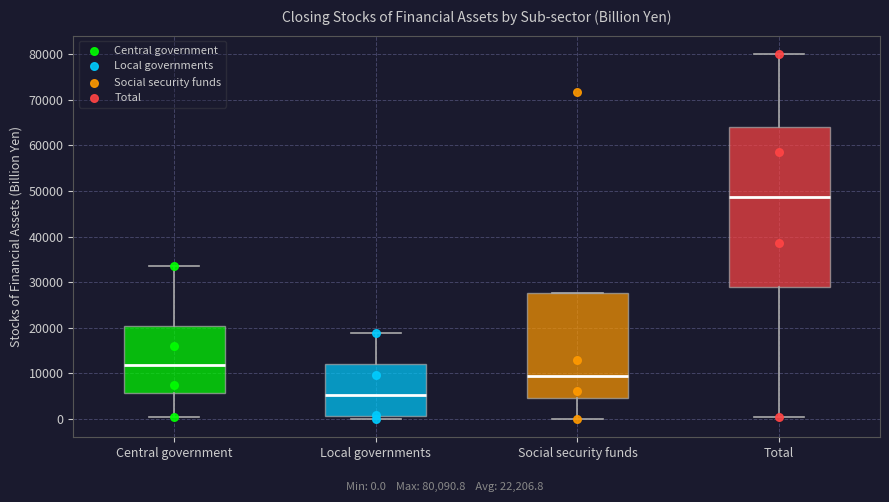

Reading left to right, read every box against the y-axis: the position of its median line, the range the box covers, and the ends of its whiskers. The values are not printed on the chart, so give them approximately, as read against the axis.

Central government: median 12000, box 6000 to 20000, whiskers 0 to 34000
Local governments: median 5000, box 1000 to 12000, whiskers 0 to 19000
Social security funds: median 10000, box 5000 to 28000, whiskers 0 to 28000
Total: median 49000, box 29000 to 64000, whiskers 0 to 80000